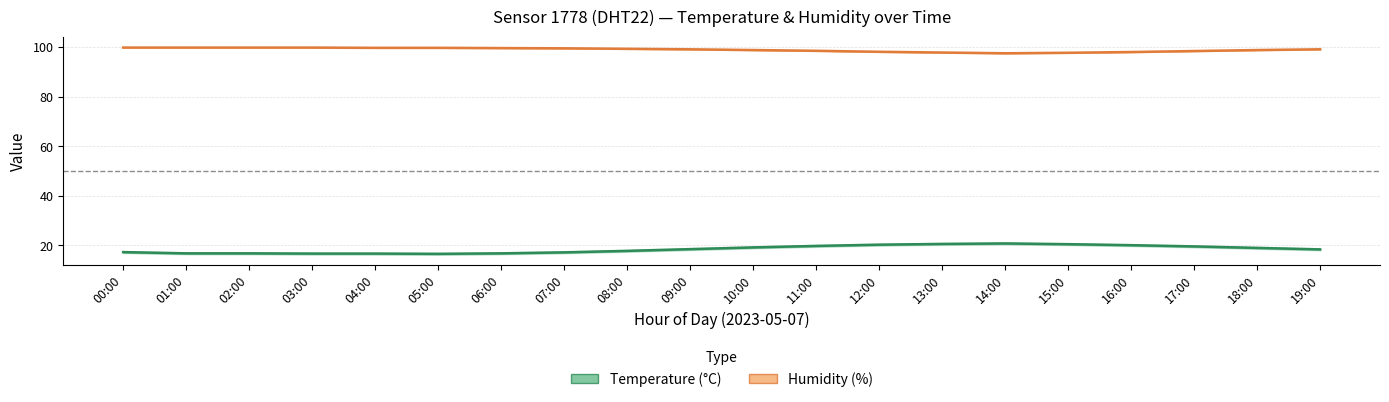

What is the difference between the highest and lowest values at 03:00?

83.2